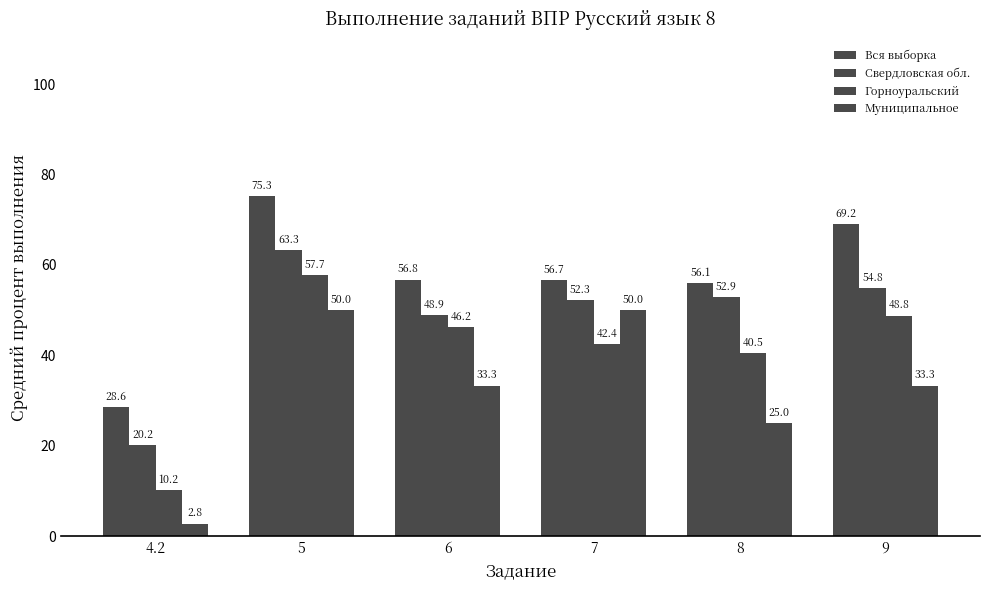

How many bars are there in each group?

4